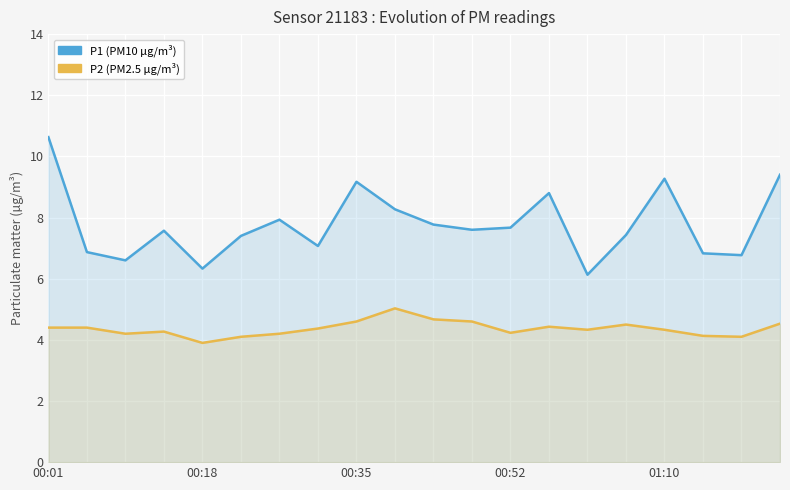

The P1 (PM10 µg/m³) series shows 8.8 at 13. True or false?

True